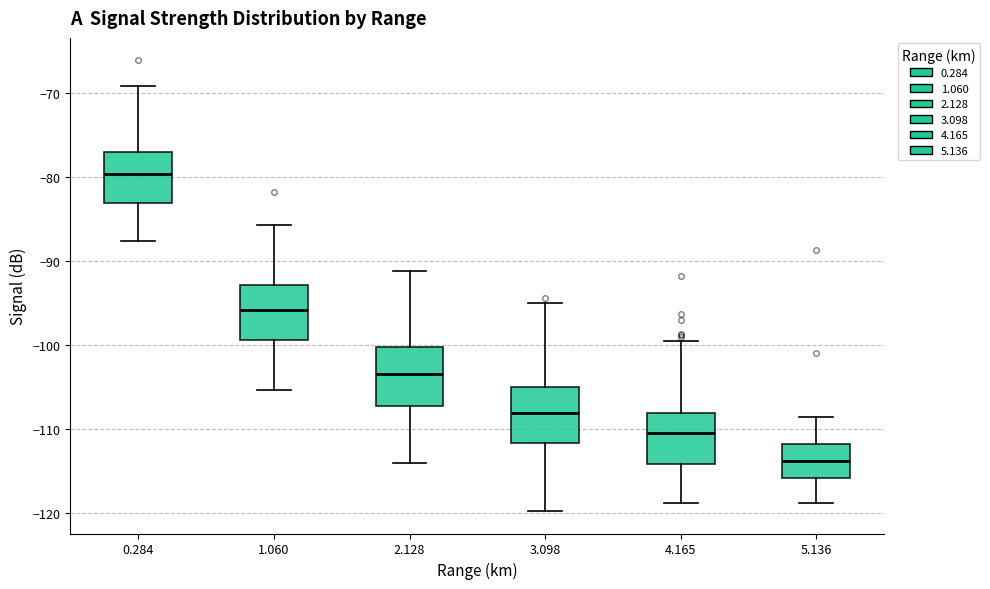

Reading left to right, transcribe this box plot: for each box, give where its median line is, the range the box spans, and where its two whiskers end, as read against the y-axis. The values are not printed on the chart, so give them approximately, as read against the axis.

0.284: median -80, box -83 to -77, whiskers -88 to -69
1.060: median -96, box -99 to -93, whiskers -105 to -86
2.128: median -103, box -107 to -100, whiskers -114 to -91
3.098: median -108, box -112 to -105, whiskers -120 to -95
4.165: median -110, box -114 to -108, whiskers -119 to -99
5.136: median -114, box -116 to -112, whiskers -119 to -108